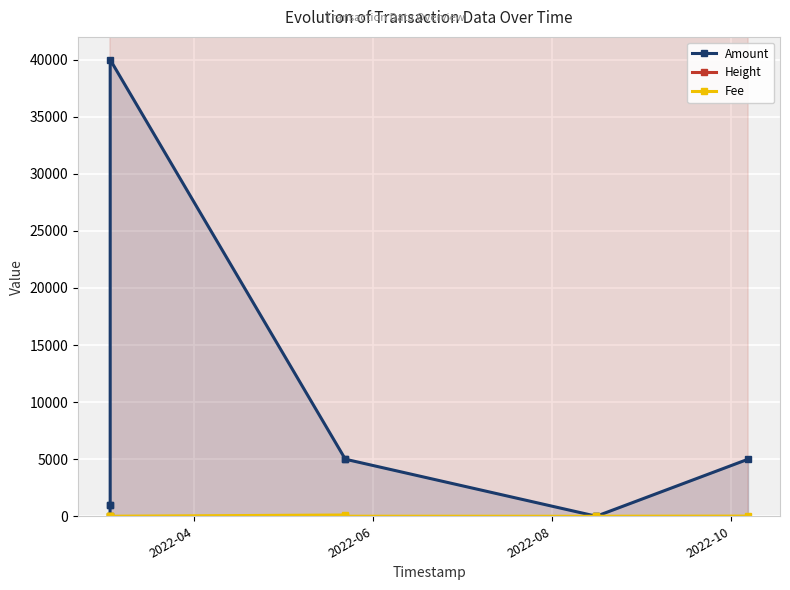

Is it true that Fee equals 9.6 at 8?

False